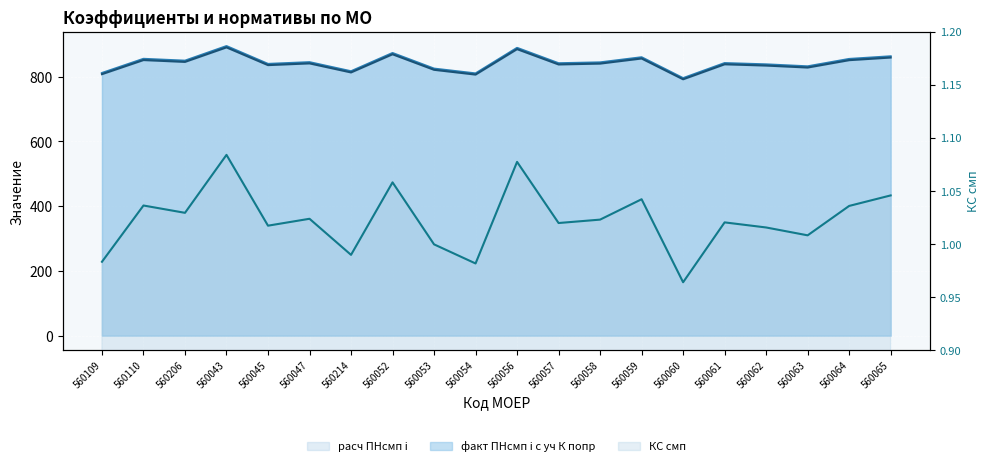

Which series has the widest spread of values?

расч ПНсмп i